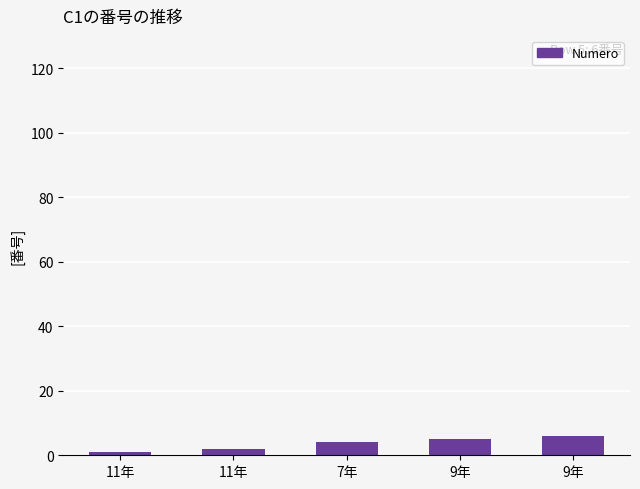

What is the minimum value shown in the chart?

1